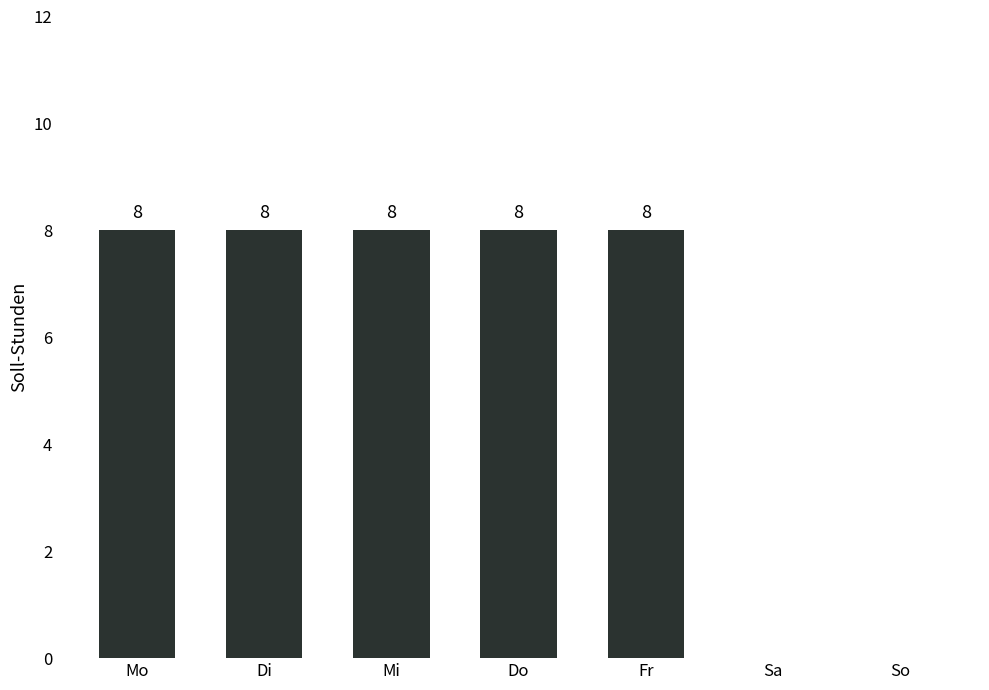

True or false: the data shows 4 at Fr.

False